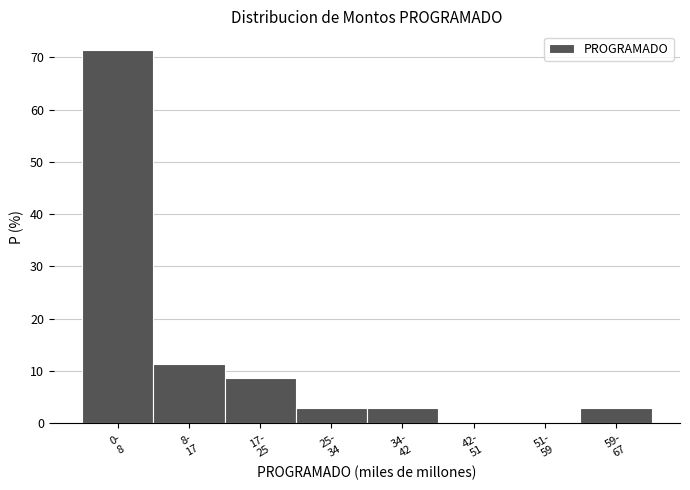

What is the sum of all values?

100.0